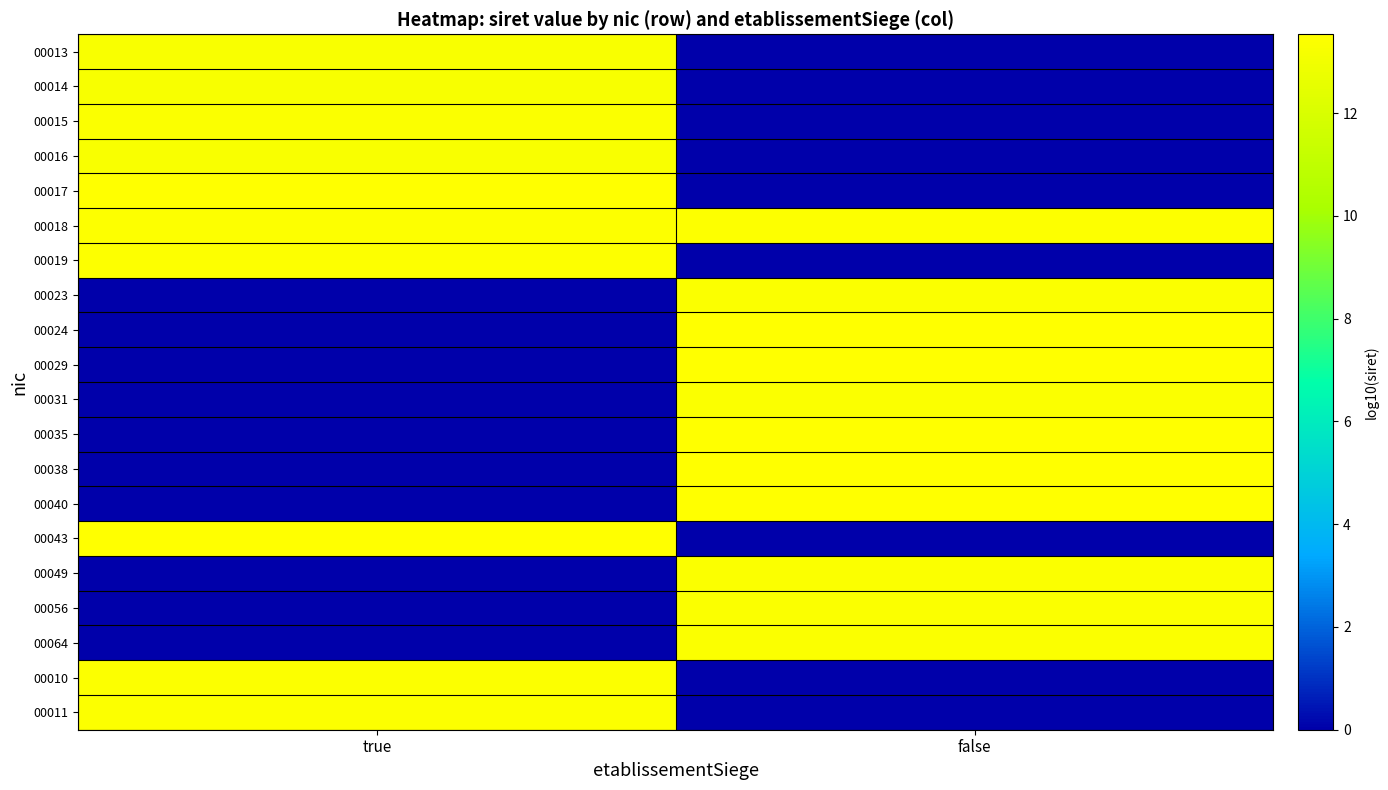

At how many categories does at least one series exceed 11?

2